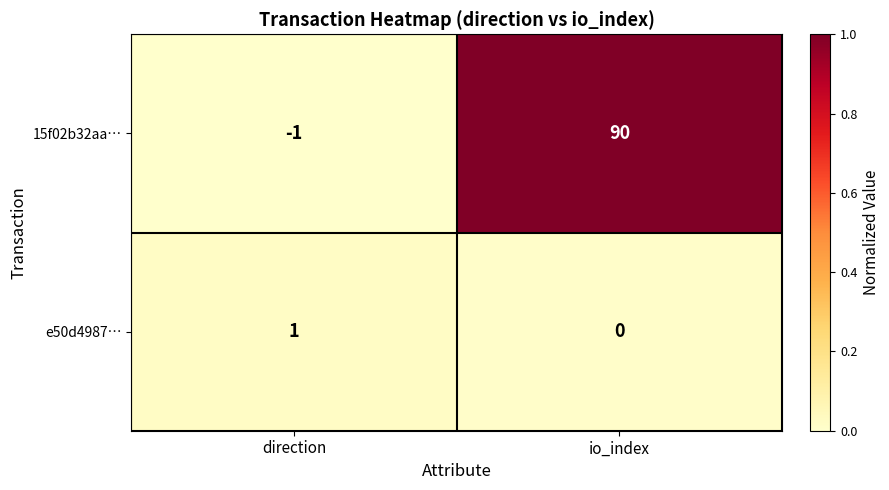

At which category does the chart reach its minimum across all series?

direction